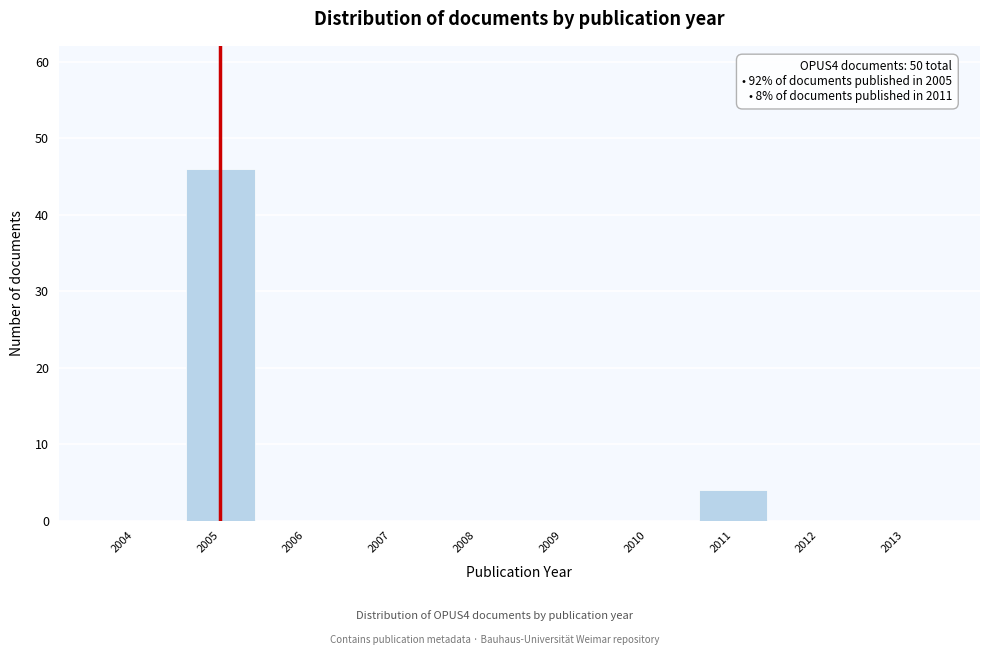

Reading left to right, extract all data points from this chart.

2004=0	2005=46	2006=0	2007=0	2008=0	2009=0	2010=0	2011=4	2012=0	2013=0